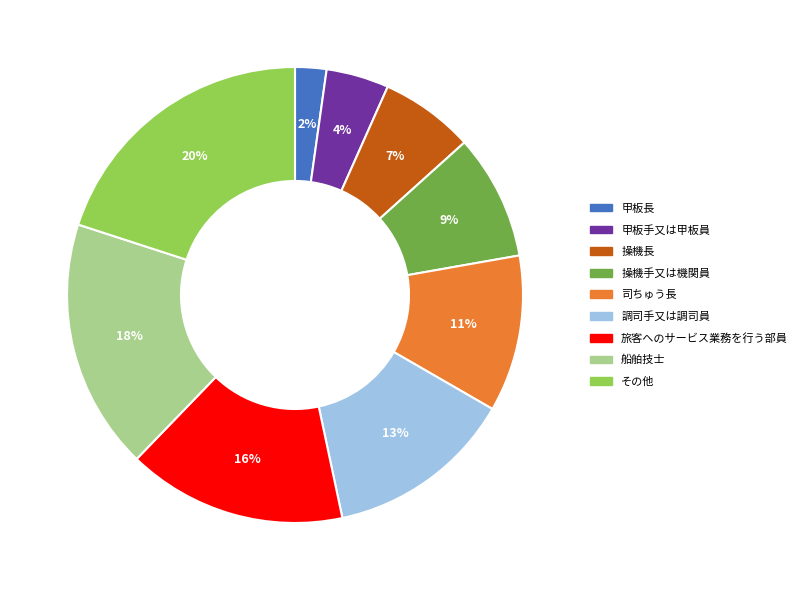

To the nearest percent, what is the average slice percentage?

11%